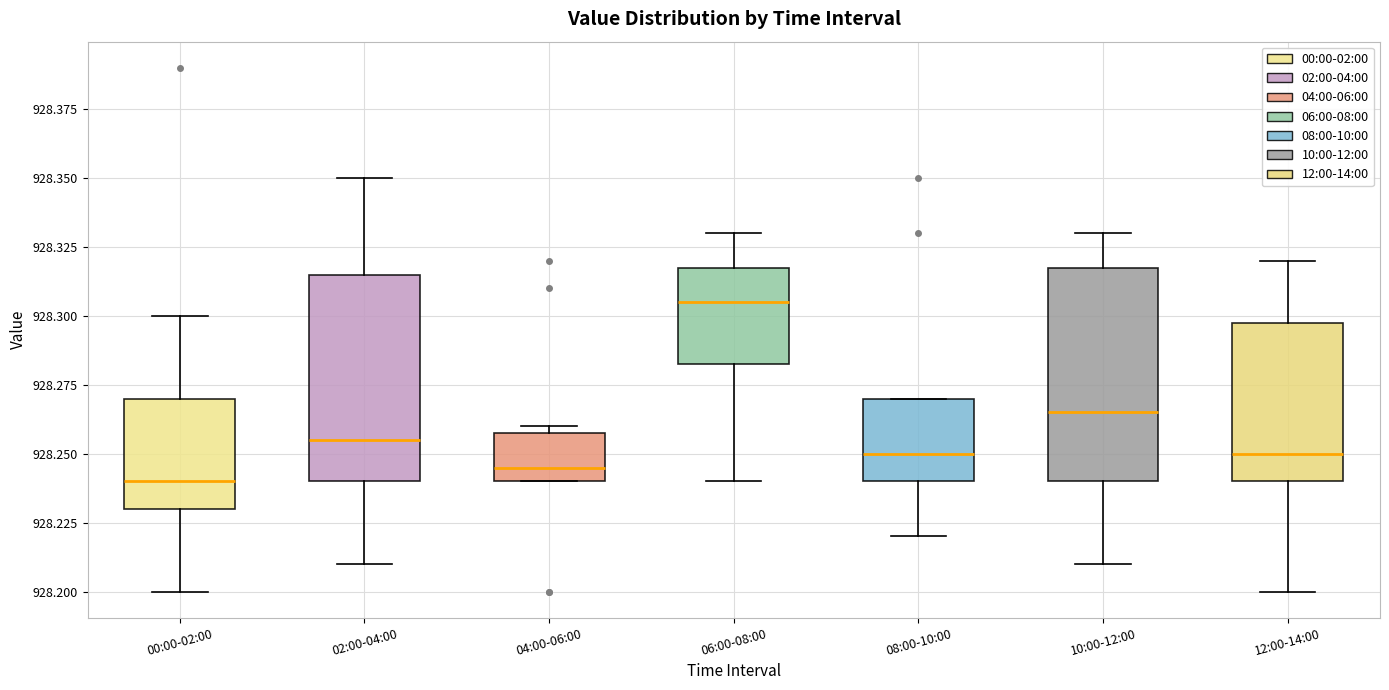

Reading left to right, read every box against the y-axis: the position of its median line, the range the box covers, and the ends of its whiskers. The values are not printed on the chart, so give them approximately, as read against the axis.

00:00-02:00: median 928.240, box 928.230 to 928.270, whiskers 928.200 to 928.300
02:00-04:00: median 928.255, box 928.240 to 928.315, whiskers 928.210 to 928.350
04:00-06:00: median 928.245, box 928.240 to 928.260, whiskers 928.240 to 928.260 (just above the box's upper edge)
06:00-08:00: median 928.305, box 928.285 to 928.320, whiskers 928.240 to 928.330
08:00-10:00: median 928.250, box 928.240 to 928.270, whiskers 928.220 to 928.270
10:00-12:00: median 928.265, box 928.240 to 928.320, whiskers 928.210 to 928.330
12:00-14:00: median 928.250, box 928.240 to 928.300, whiskers 928.200 to 928.320